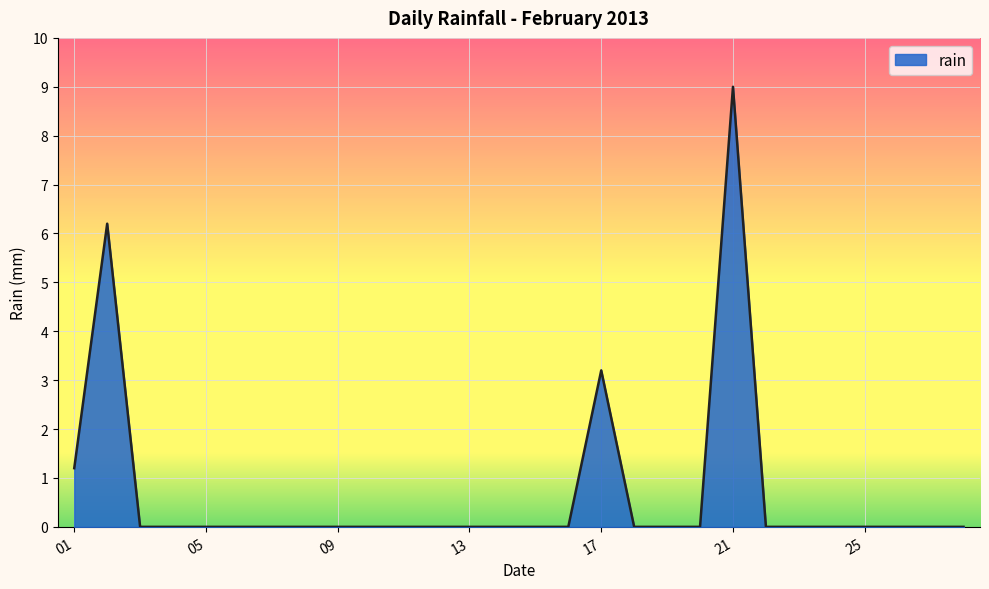

True or false: there are more than 0 points higher than both neighbors.

True